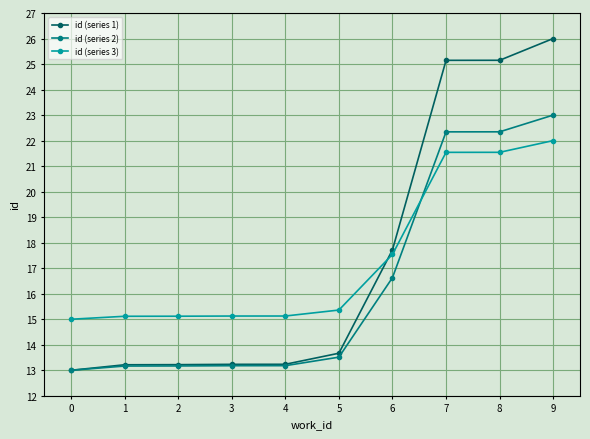

What is the minimum value for id (series 1)?

13.0